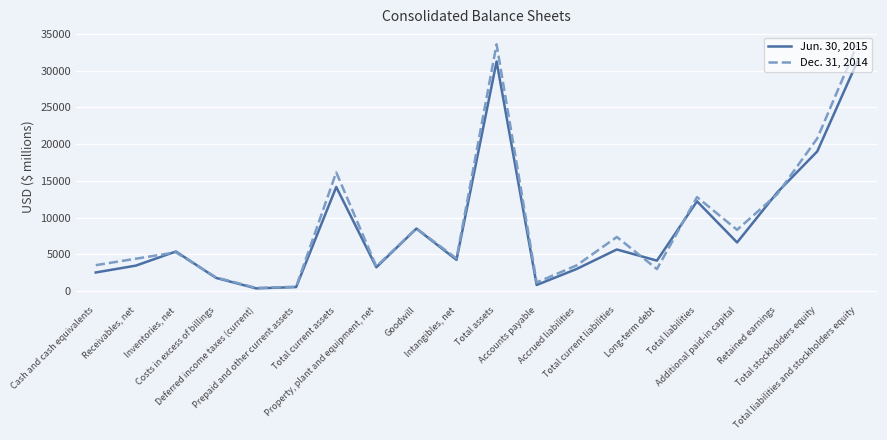

What is the maximum value for Dec. 31, 2014?

33562